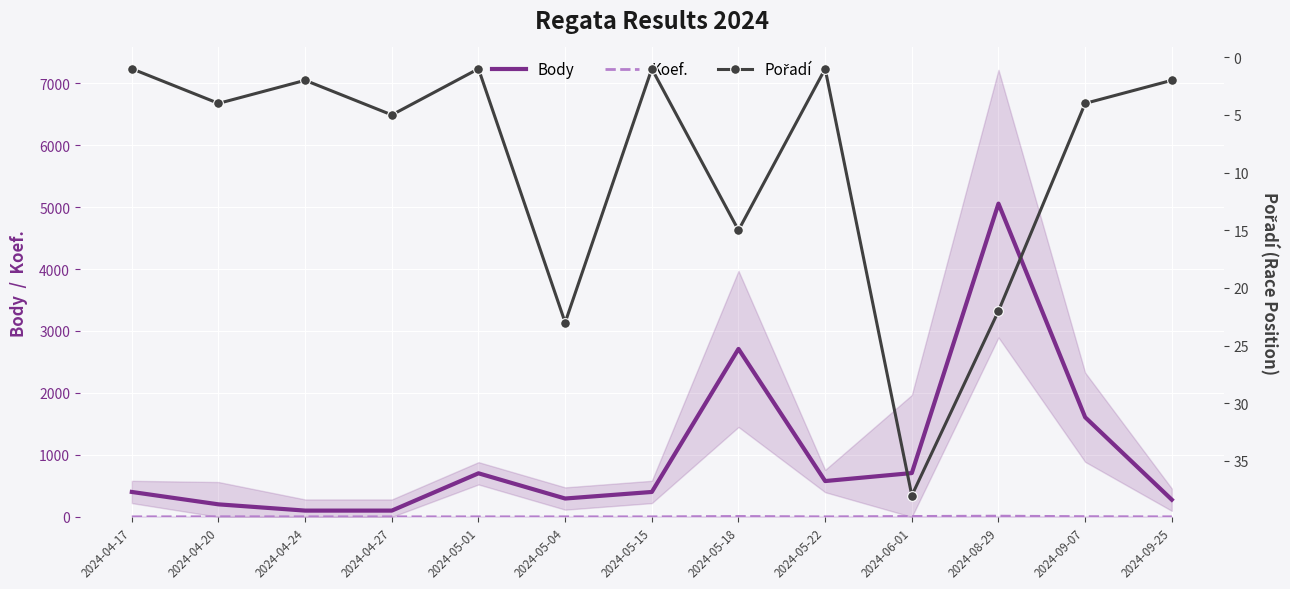

What is the label of the 11th point from the left?

2024-08-29